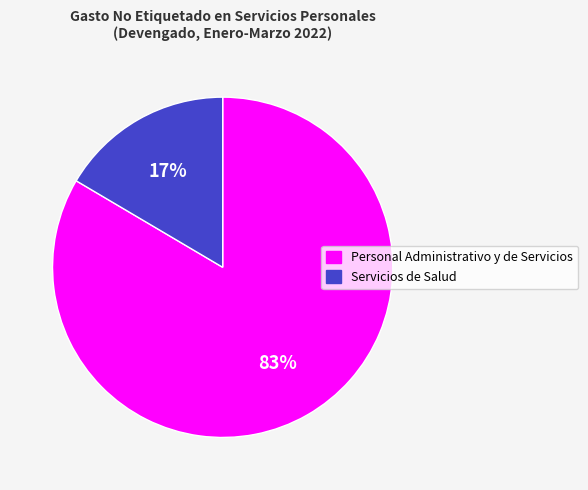

Which category accounts for the majority?

Personal Administrativo y de Servicios